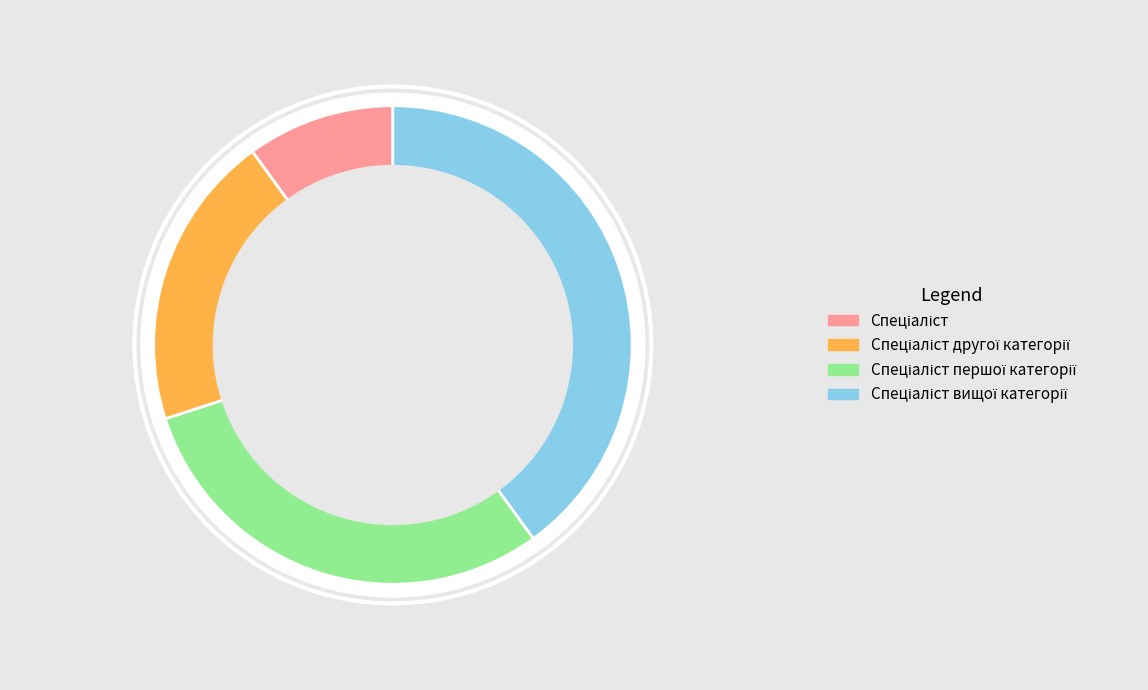

Rank the categories by value from highest to lowest.

Спеціаліст вищої категорії, Спеціаліст першої категорії, Спеціаліст другої категорії, Спеціаліст